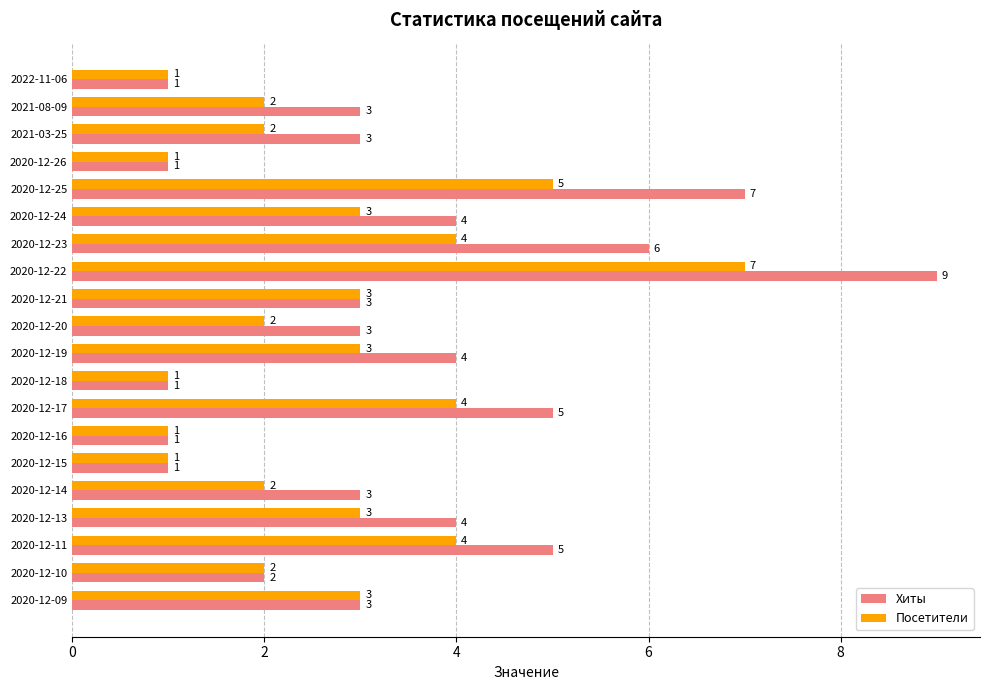

At which category is the sum across all series the highest?

2020-12-22